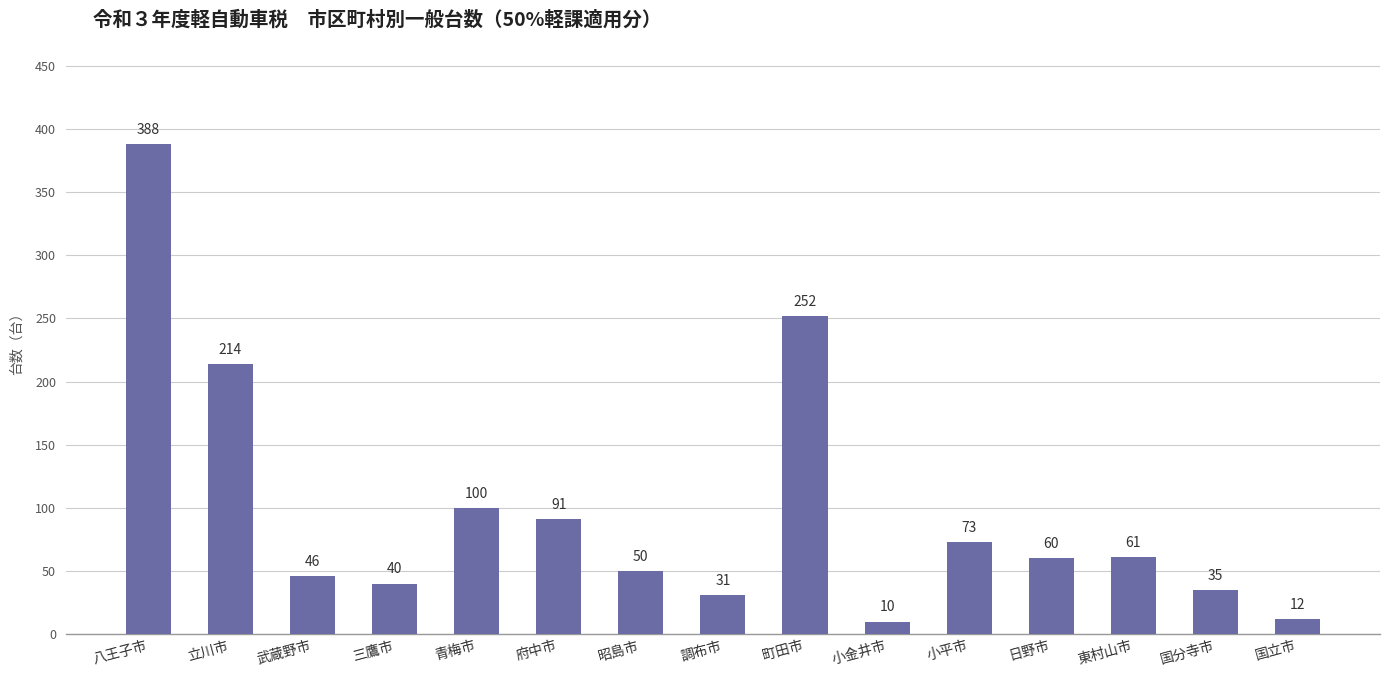

Does the chart contain stacked bars?

No